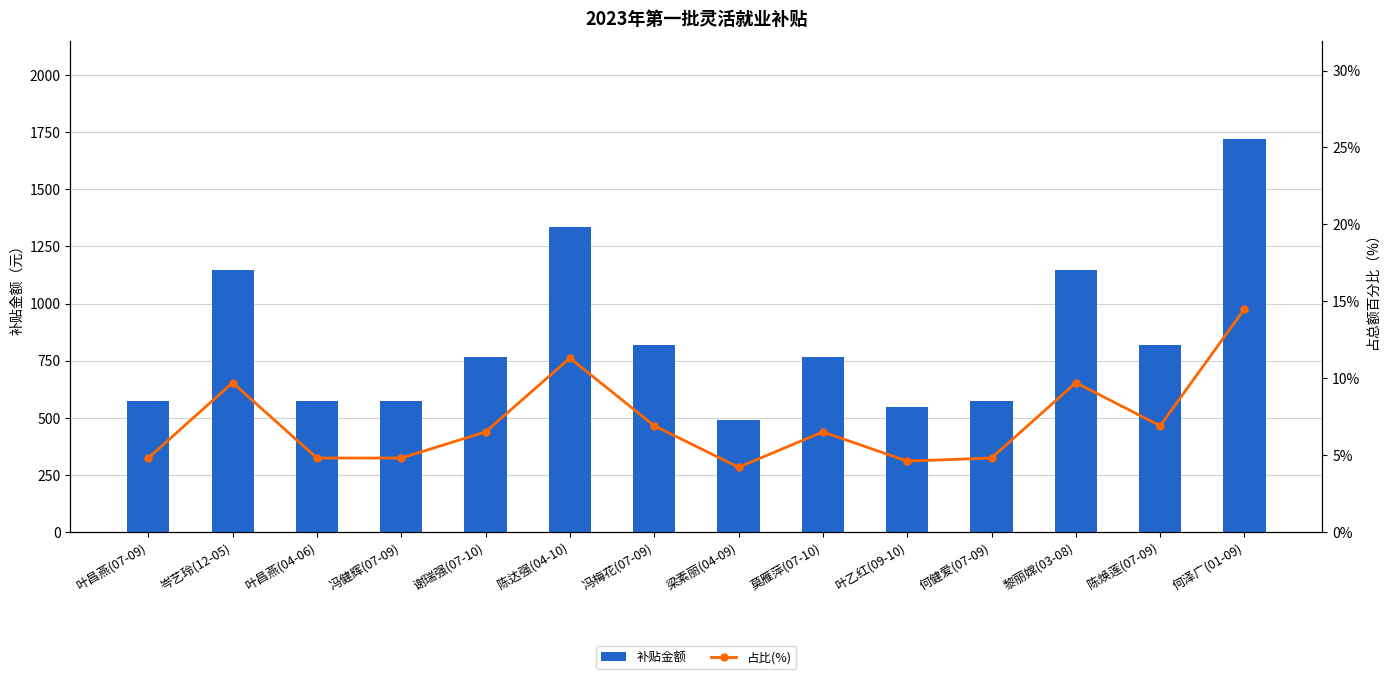

Count the number of categories in the chart.

14